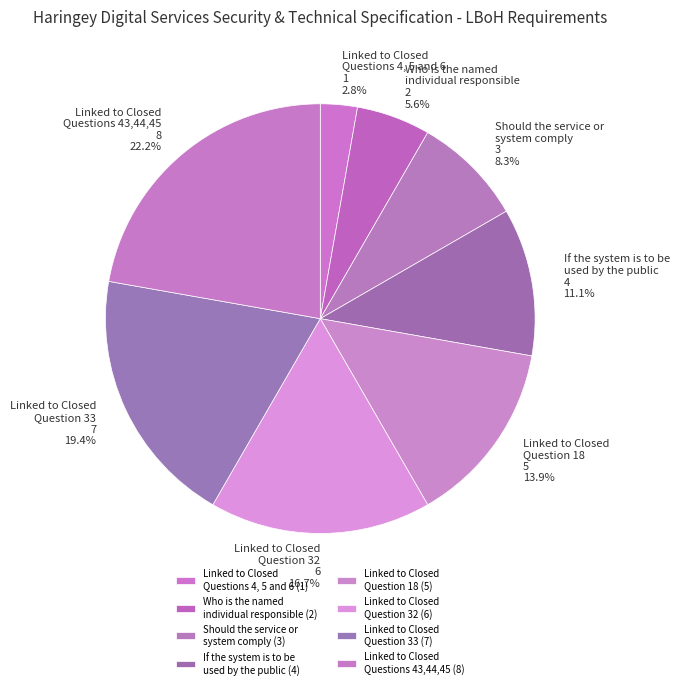

What is the ratio of the value at Who is the named individual responsible to the value at Should the service or system comply?

0.7